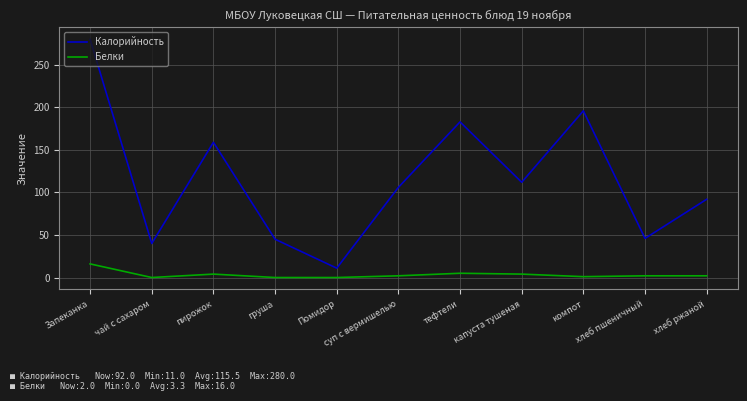

Where is Калорийность nearest to the value 145?

пирожок